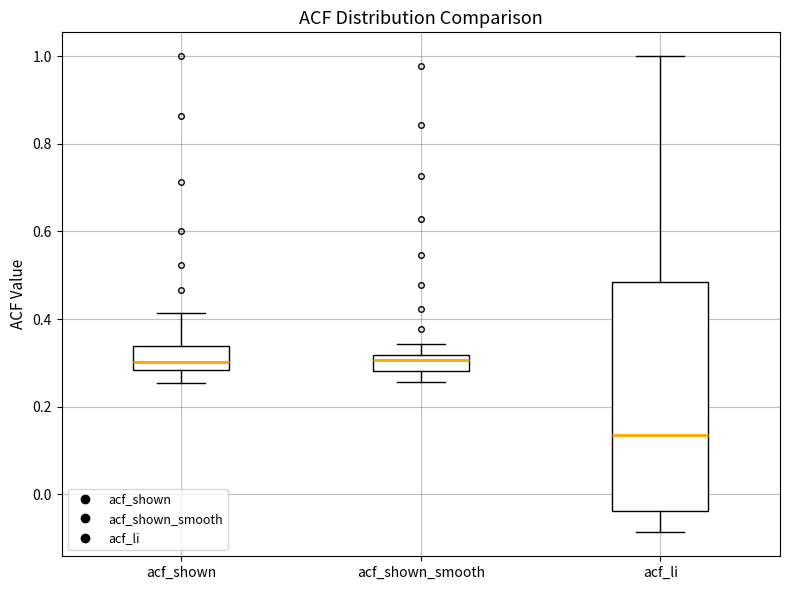

Reading left to right, read every box against the y-axis: the position of its median line, the range the box covers, and the ends of its whiskers. The values are not printed on the chart, so give them approximately, as read against the axis.

acf_shown: median 0.30, box 0.28 to 0.34, whiskers 0.26 to 0.42
acf_shown_smooth: median 0.30, box 0.28 to 0.32, whiskers 0.26 to 0.34
acf_li: median 0.14, box -0.04 to 0.48, whiskers -0.08 to 1.00